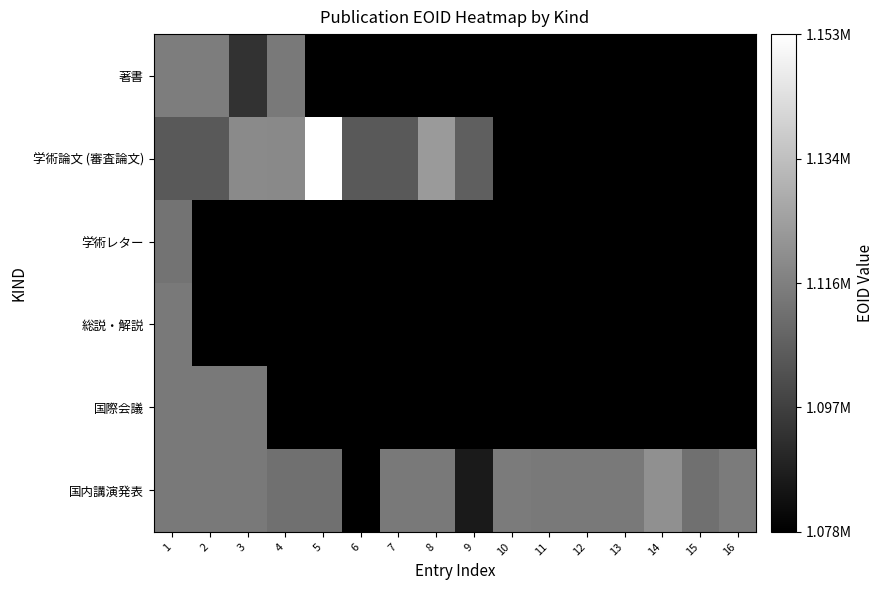

Reading right to left, list all the values displayed in this chart.

著書: 16=1078449	15=1078449	14=1078449	13=1078449	12=1078449	11=1078449	10=1078449	9=1078449	8=1078449	7=1078449	6=1078449	5=1078449	4=1113778	3=1093083	2=1114836	1=1114826
学術論文 (審査論文): 16=1078449	15=1078449	14=1078449	13=1078449	12=1078449	11=1078449	10=1078449	9=1106244	8=1123444	7=1104391	6=1104397	5=1152805	4=1118280	3=1118655	2=1104401	1=1104404
学術レター: 16=1078449	15=1078449	14=1078449	13=1078449	12=1078449	11=1078449	10=1078449	9=1078449	8=1078449	7=1078449	6=1078449	5=1078449	4=1078449	3=1078449	2=1078449	1=1112141
総説・解説: 16=1078449	15=1078449	14=1078449	13=1078449	12=1078449	11=1078449	10=1078449	9=1078449	8=1078449	7=1078449	6=1078449	5=1078449	4=1078449	3=1078449	2=1078449	1=1113784
国際会議: 16=1078449	15=1078449	14=1078449	13=1078449	12=1078449	11=1078449	10=1078449	9=1078449	8=1078449	7=1078449	6=1078449	5=1078449	4=1078449	3=1114021	2=1114016	1=1114010
国内講演発表: 16=1114185	15=1111051	14=1120502	13=1114009	12=1113805	11=1113801	10=1114184	9=1086231	8=1113805	7=1114068	6=1078449	5=1111044	4=1111050	3=1113801	2=1113796	1=1114066